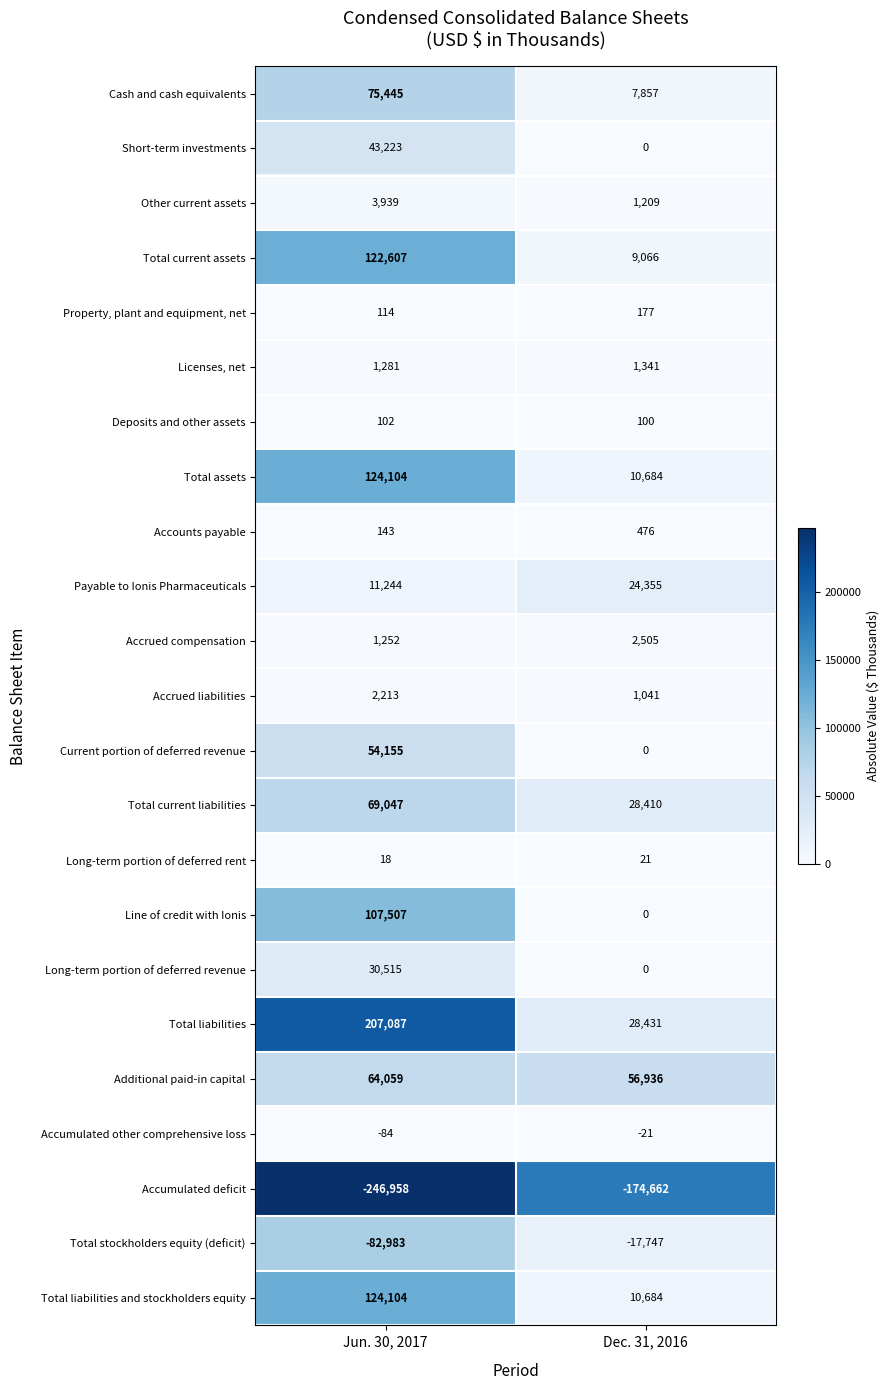

Where is Long-term portion of deferred rent nearest to the value 19?

Jun. 30, 2017